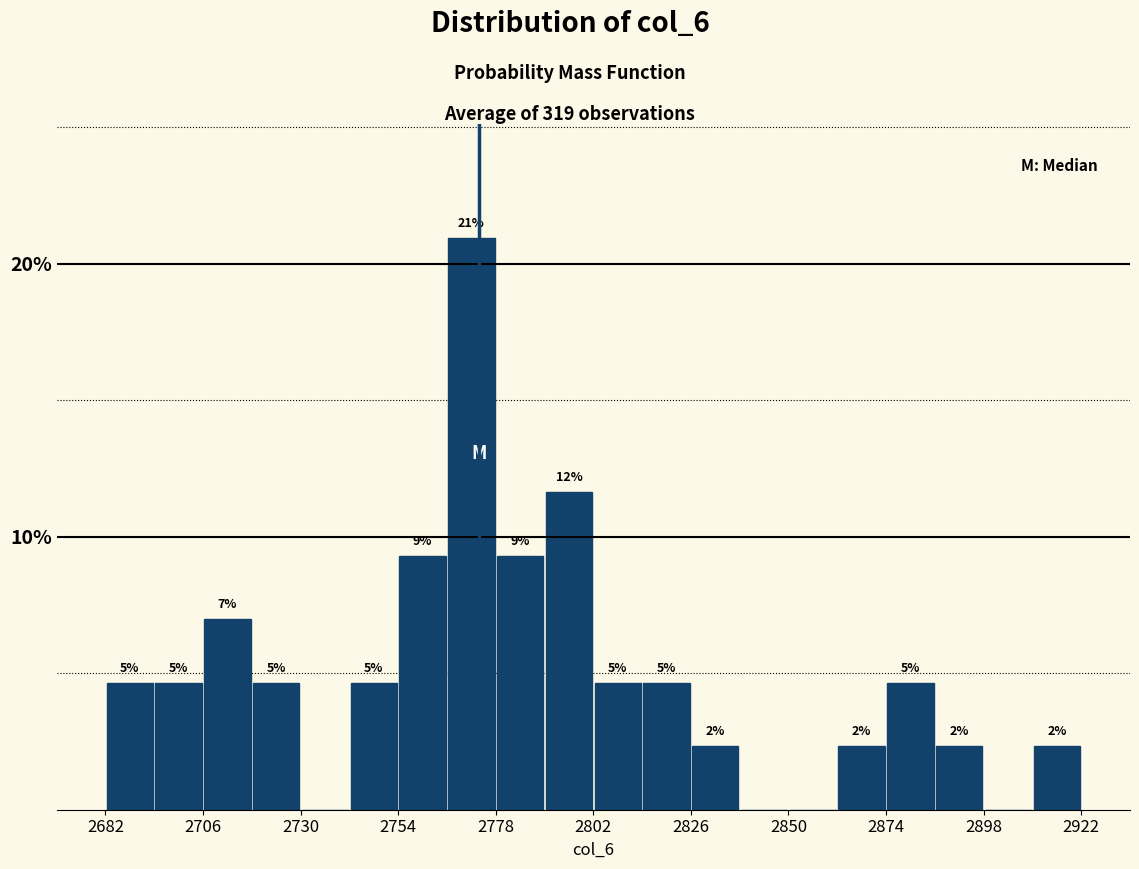

Around what value on the x-axis is the tallest bar? Give the approximate position of its centre, as read against the axis.

2770